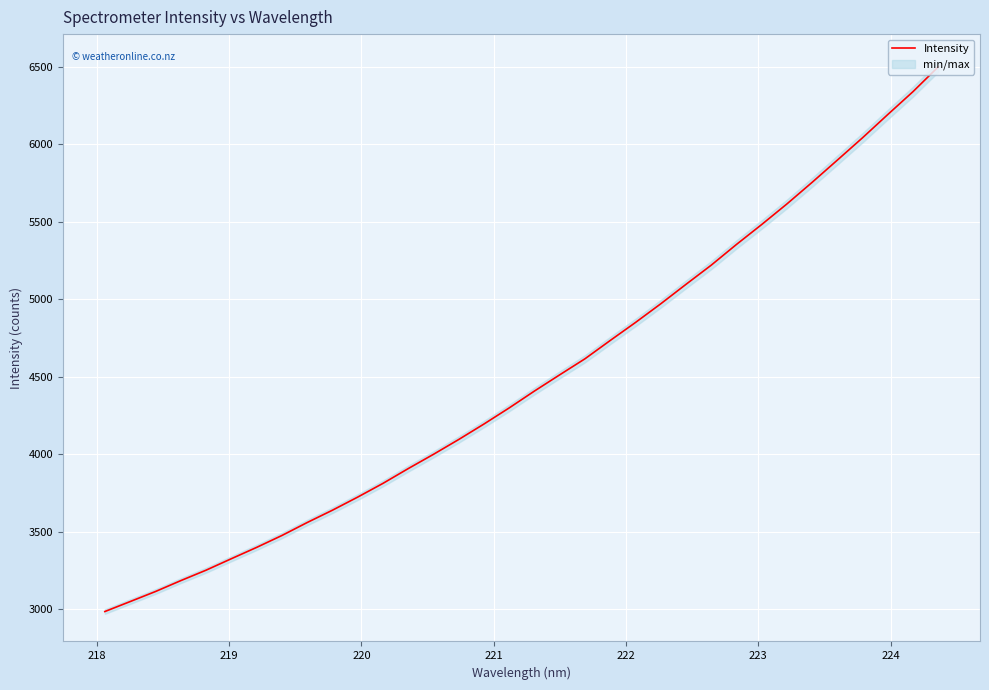

How many data points are above 4407?

17